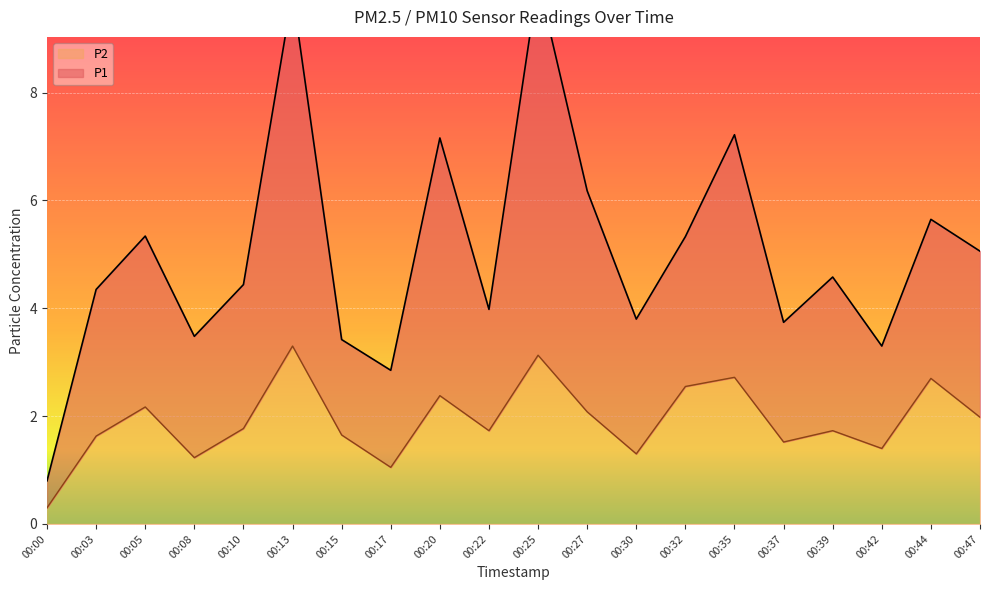

What is the sum of the P1 values at 00:13 and 00:27?

16.0